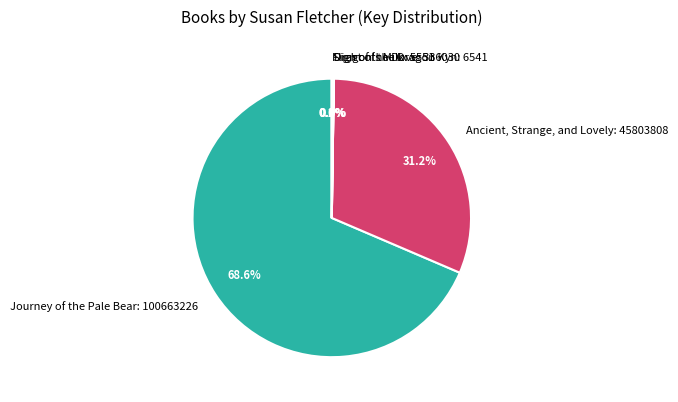

What portion of the pie excludes Journey of the Pale Bear: 100663226?

31.4%